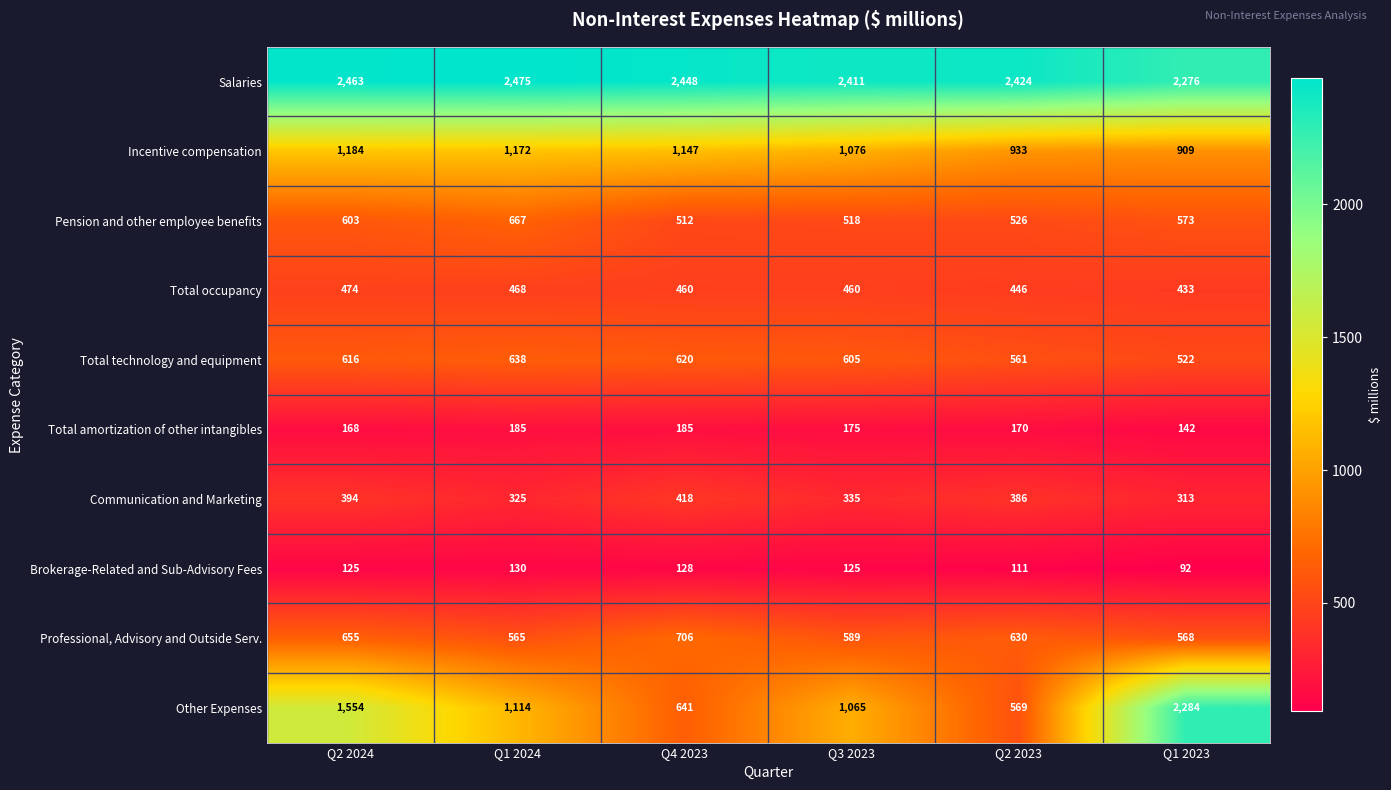

Is it true that Pension and other employee benefits equals 512 at Q4 2023?

True